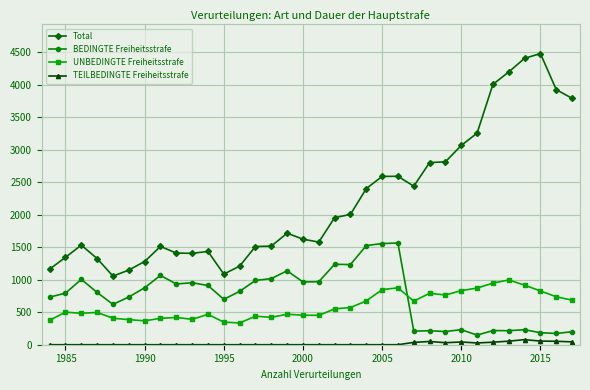

List the series in order of their peak value, lowest first.

TEILBEDINGTE Freiheitsstrafe, UNBEDINGTE Freiheitsstrafe, BEDINGTE Freiheitsstrafe, Total